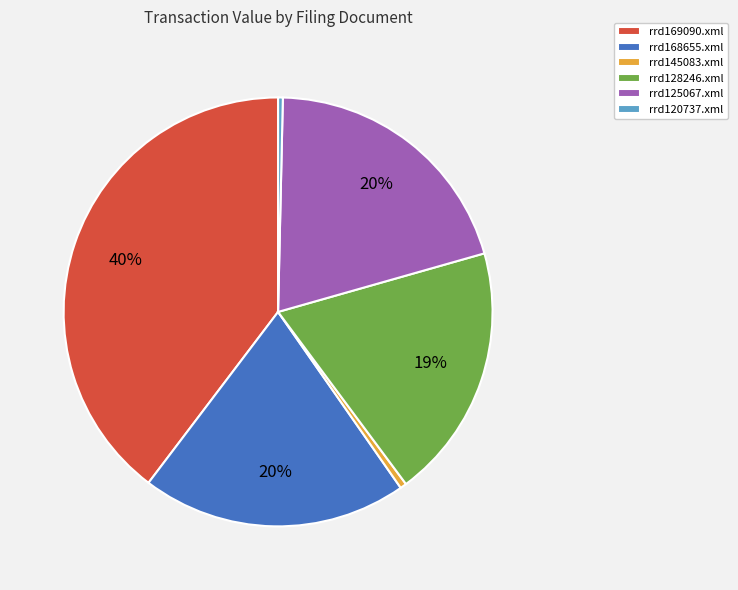

Which category has the biggest portion of the pie?

rrd169090.xml